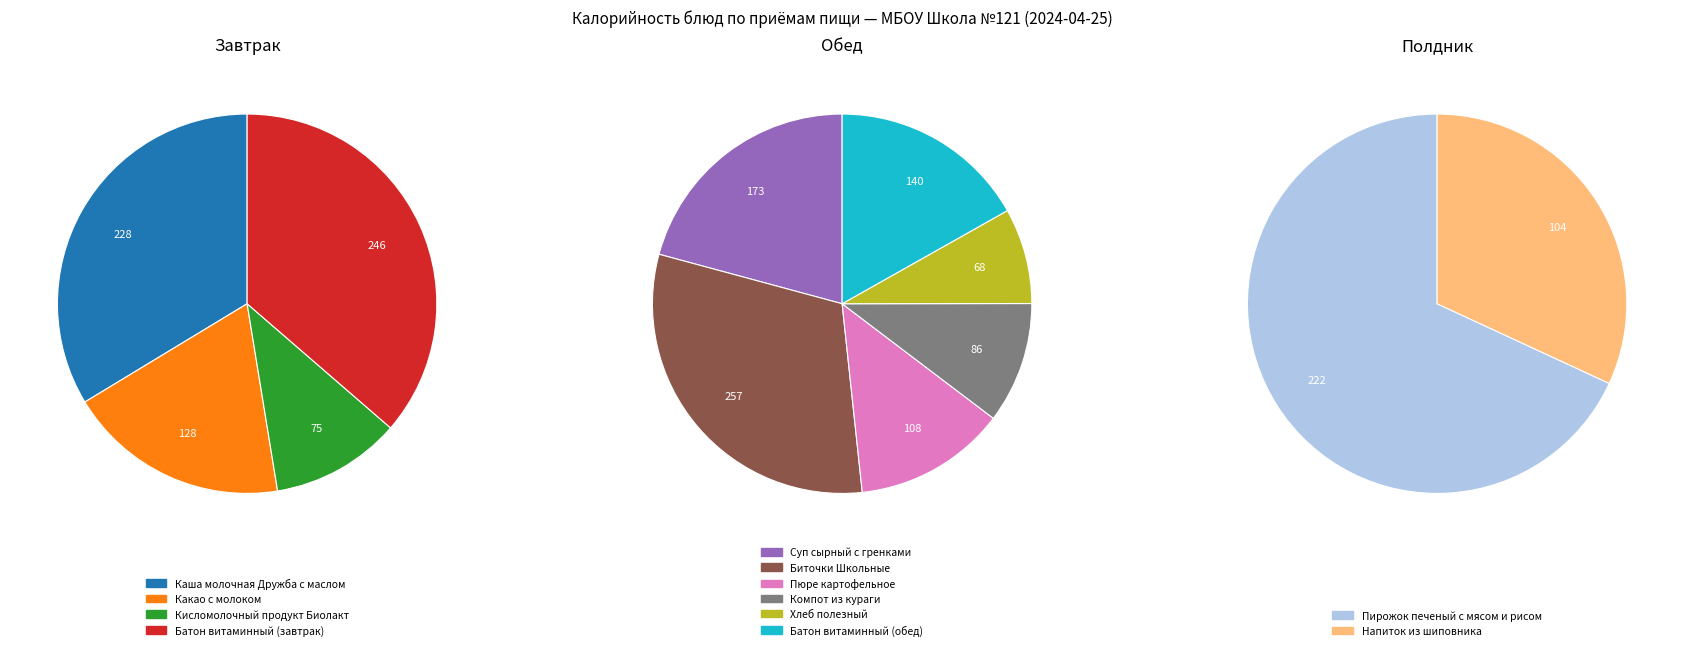

Count the number of slices in the pie.

4